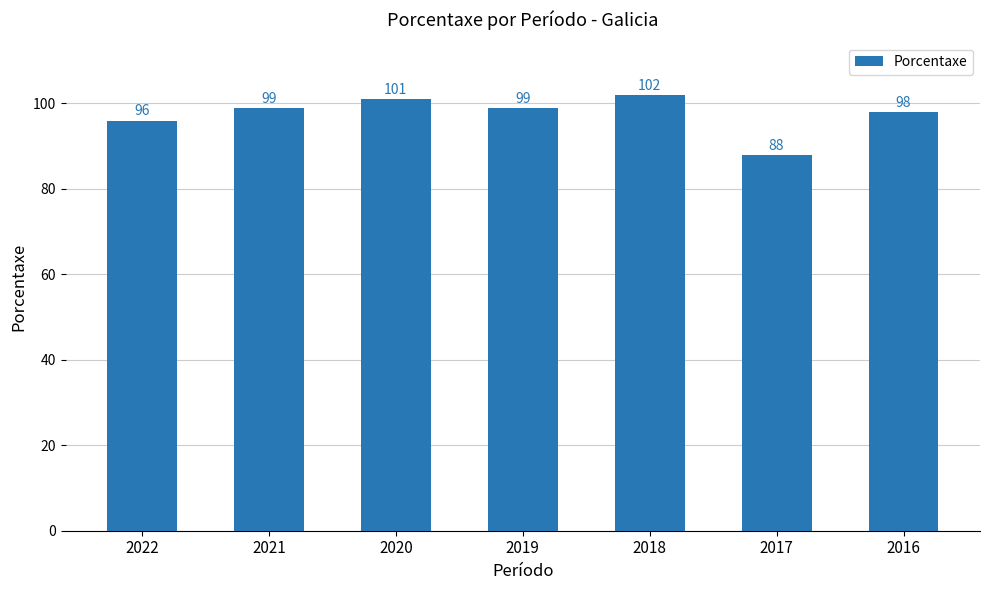

What is the smallest value displayed?

88